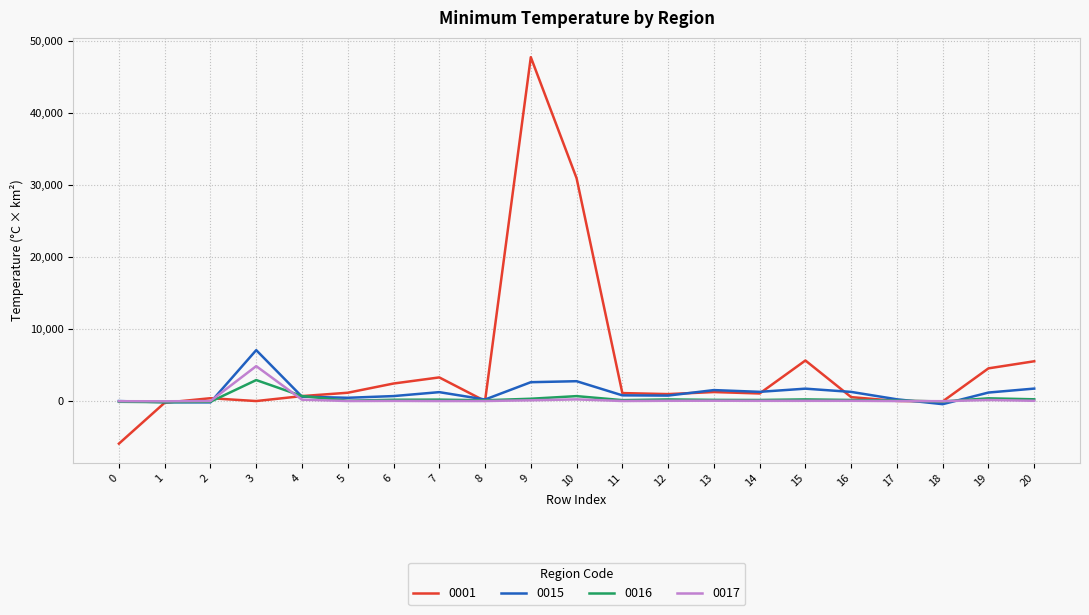

Which series has the largest total across all categories?

0001